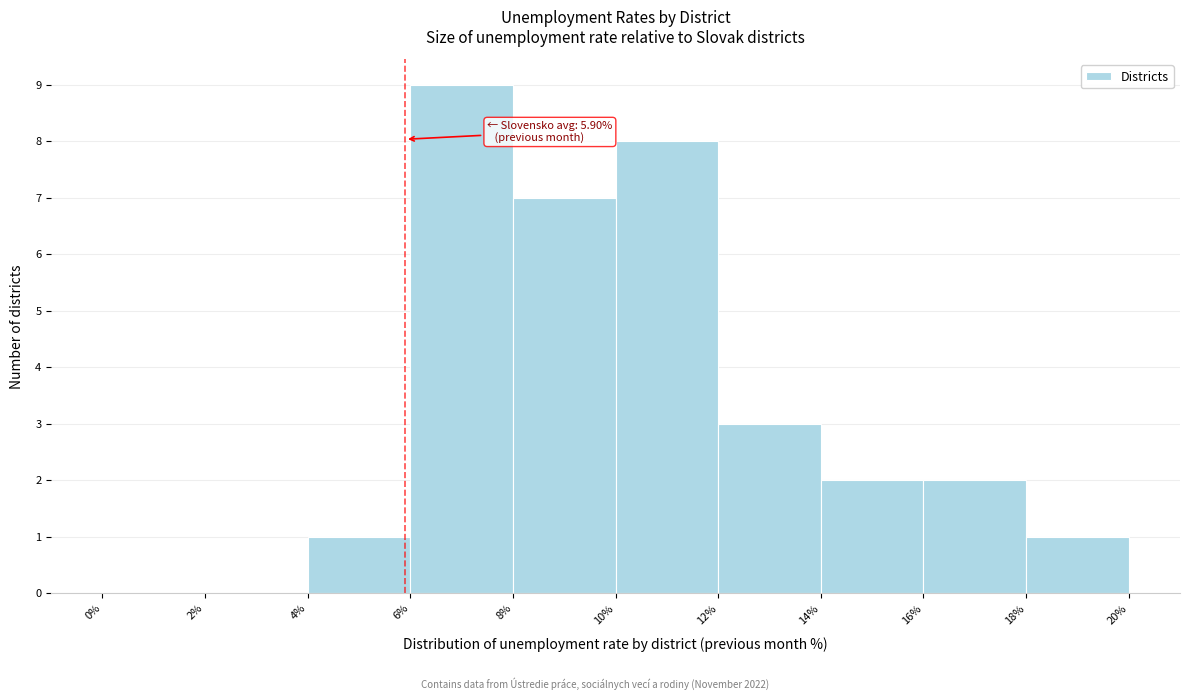

Which range on the x-axis has the tallest bar?

6% to 8%